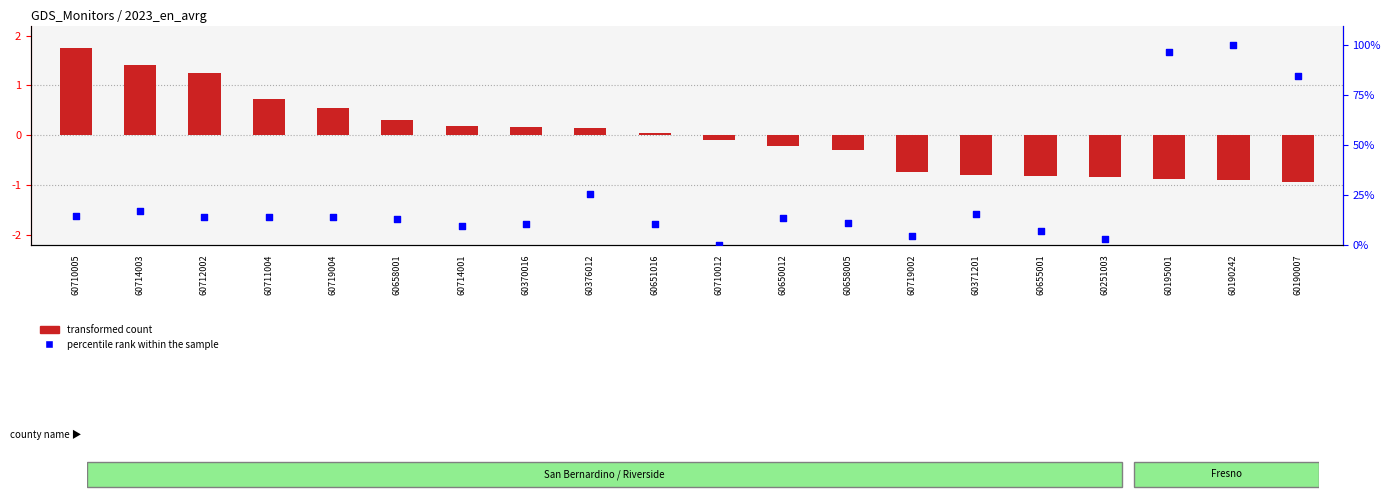

At how many categories does at least one series exceed 60?

3